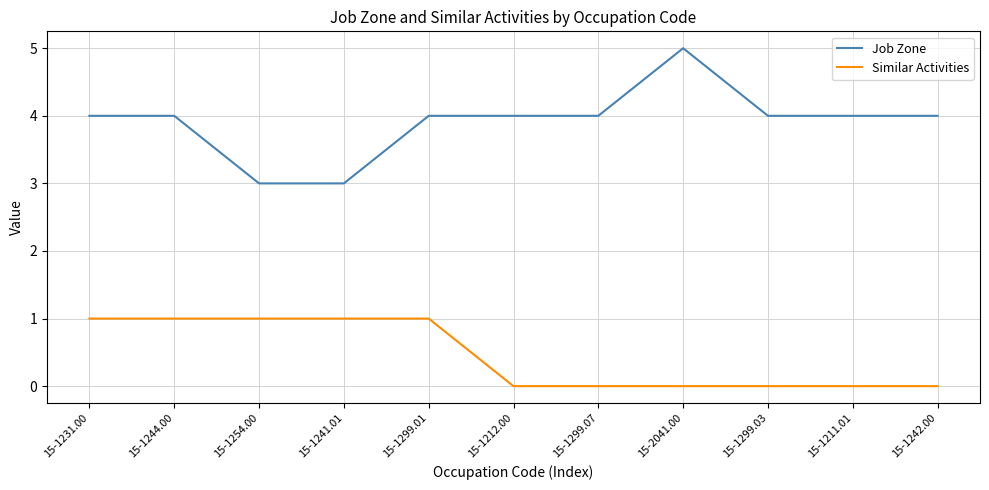

What is the average value of the Job Zone series?

4